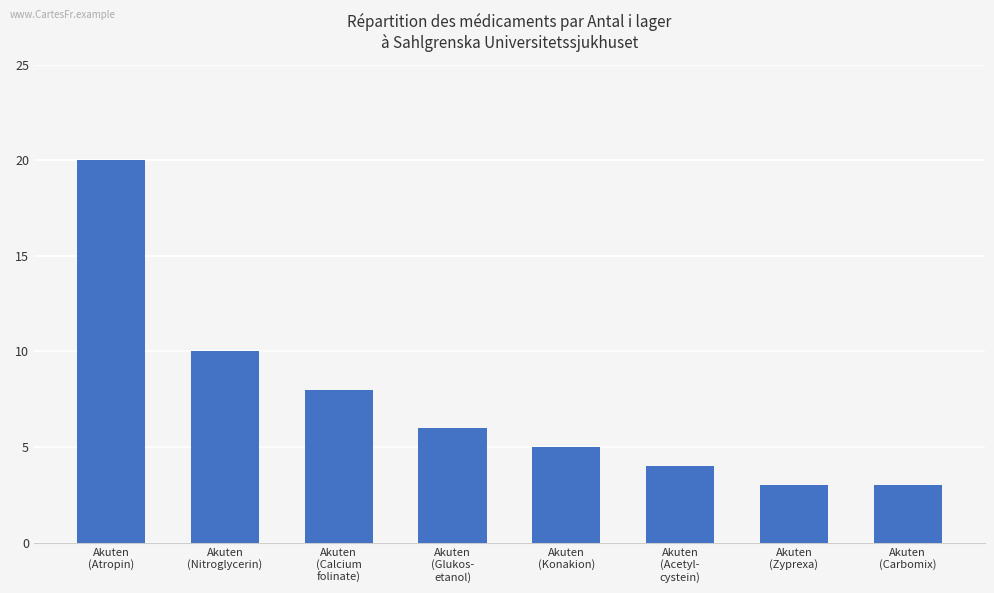

How many data points are less than 6?

4